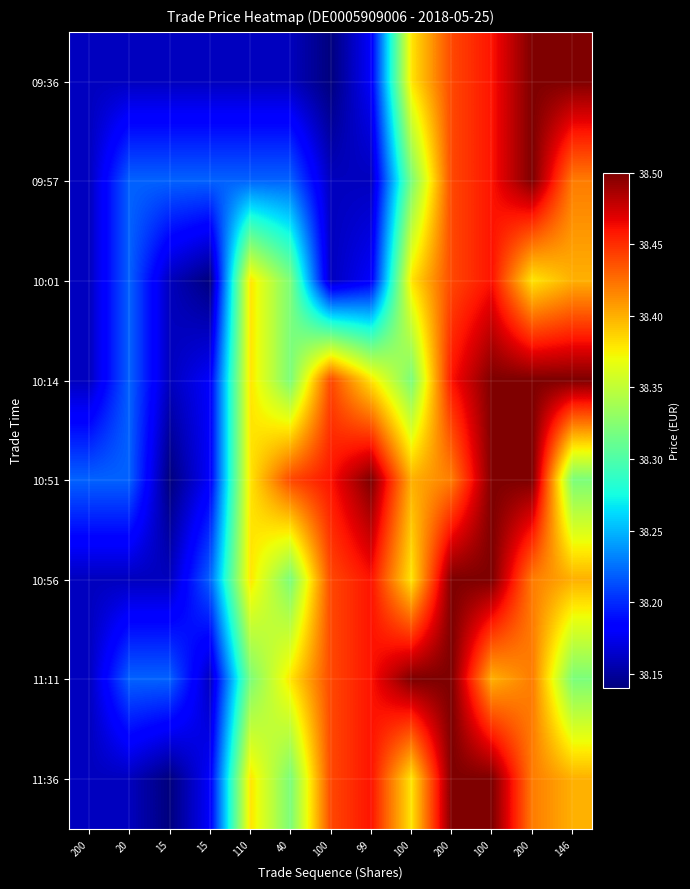

At which category is the sum across all series the highest?

100